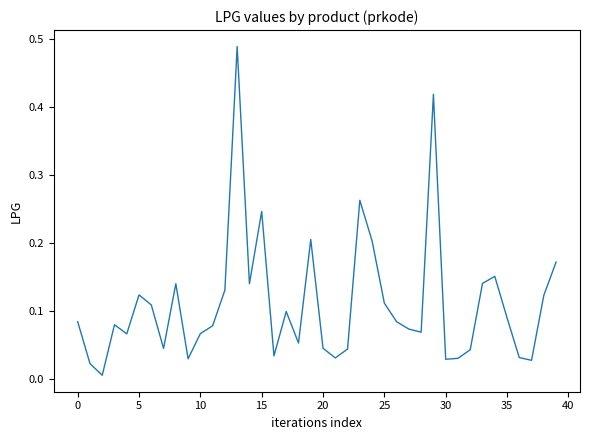

How many lines are shown in the chart?

1